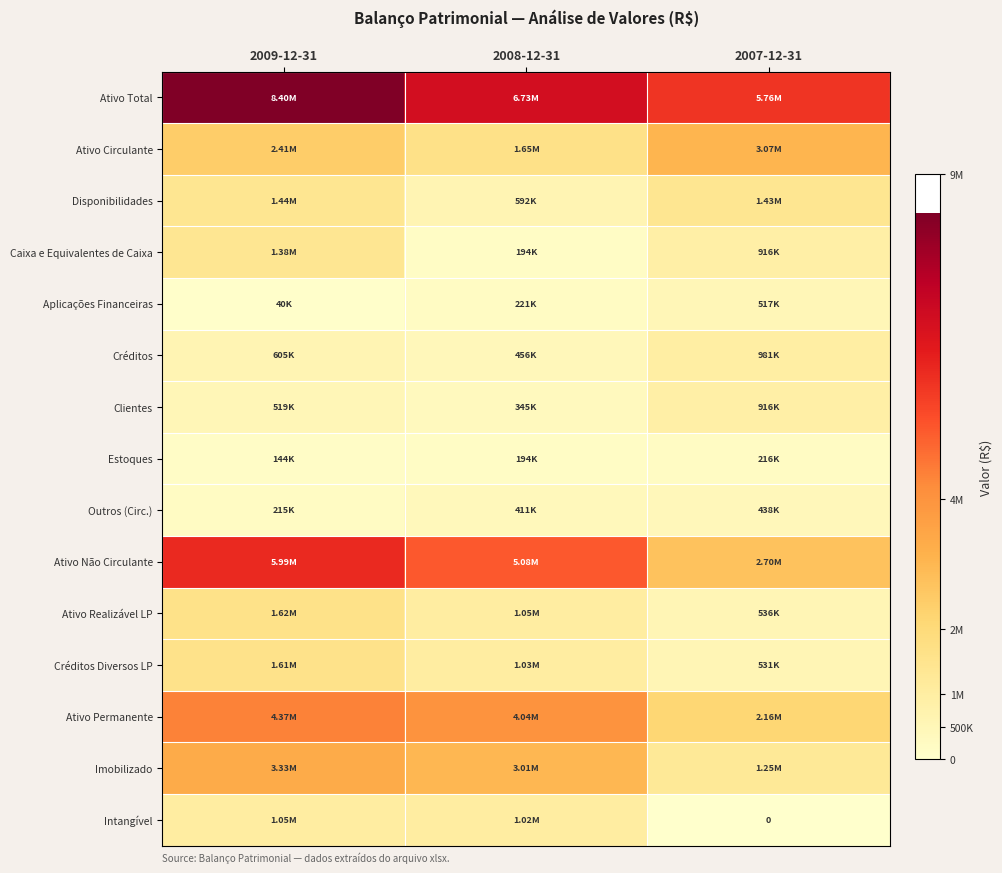

Is it true that Ativo Não Circulante equals 3854452 at 2009-12-31?

False